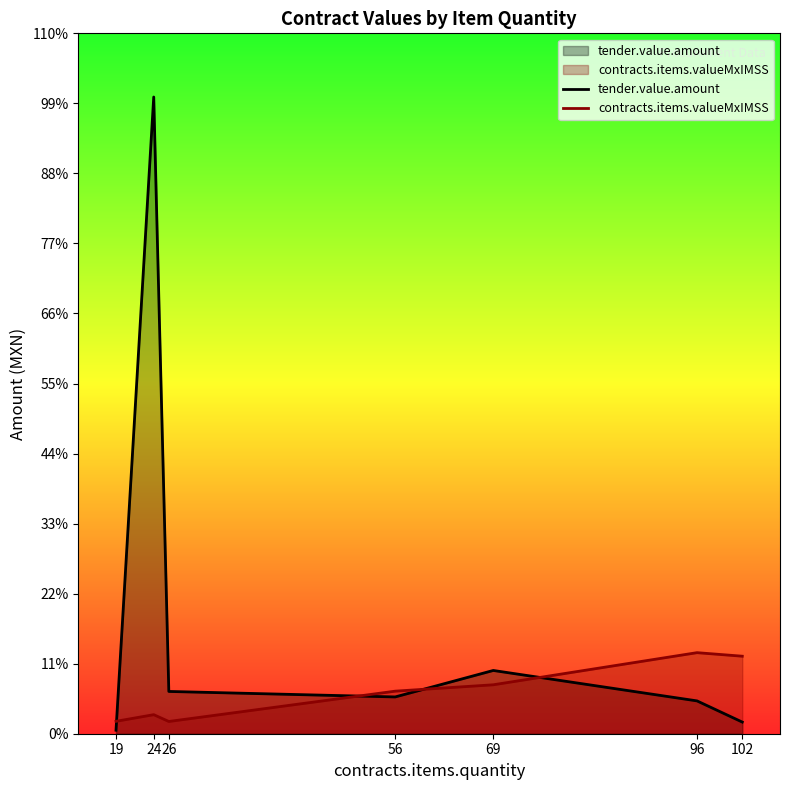

Reading left to right, what are all the values shown in this chart?

tender.value.amount: 241.5	43734.6	2904.0	2526.5	4344.9	2255.0	800.4
contracts.items.valueMxIMSS: 852.1	1308.5	841.1	2923.2	3361.7	5568.0	5324.4